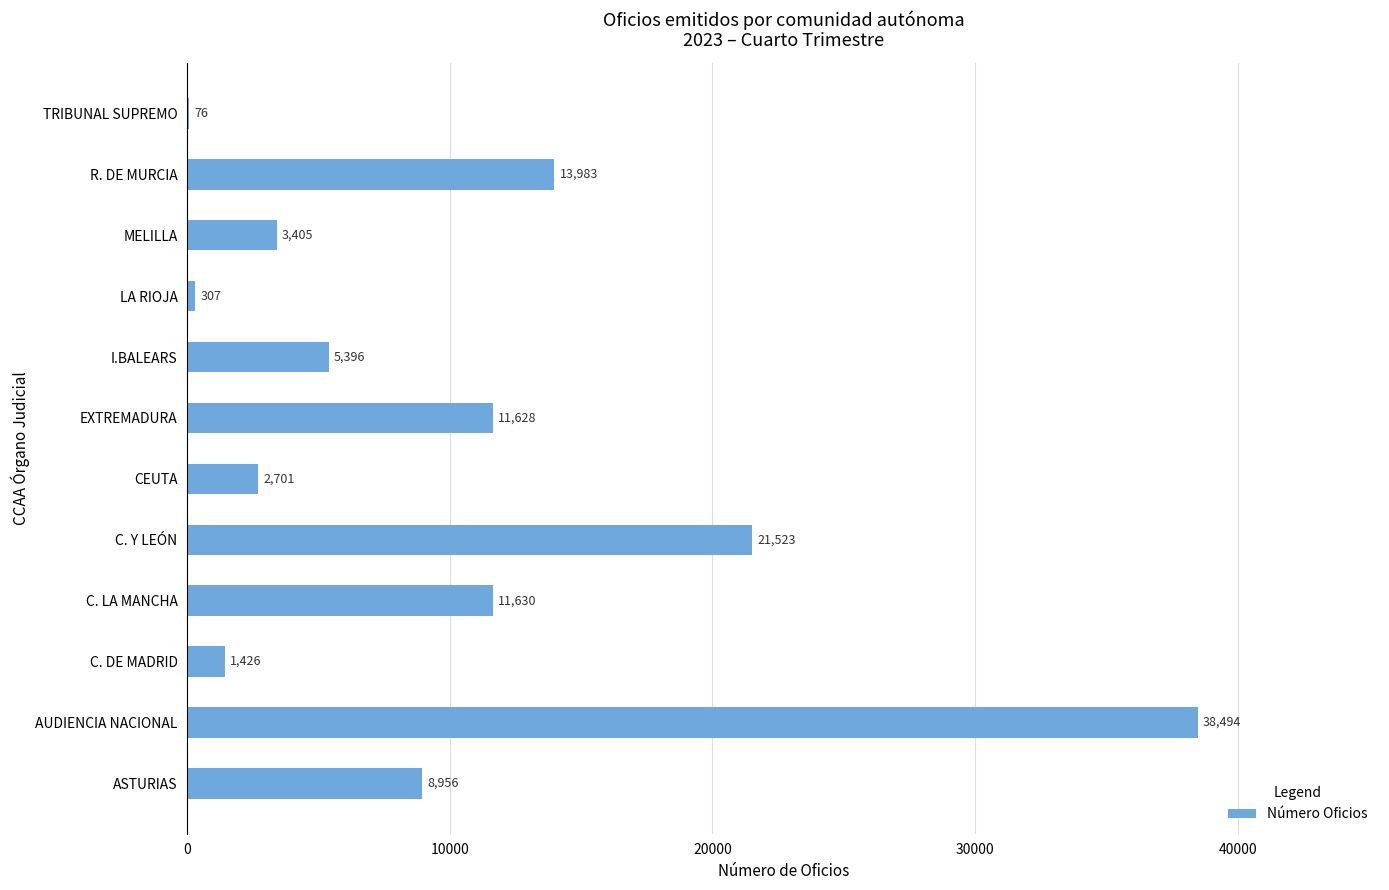

Which category has the highest value across all series?

AUDIENCIA NACIONAL